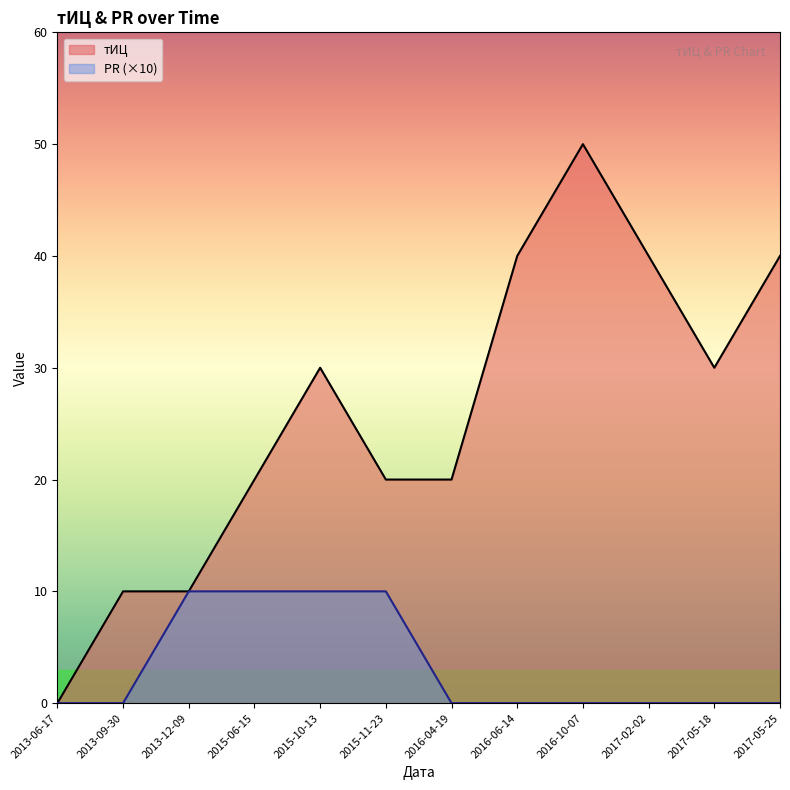

Is it true that PR equals 5 at 2013-06-17?

False